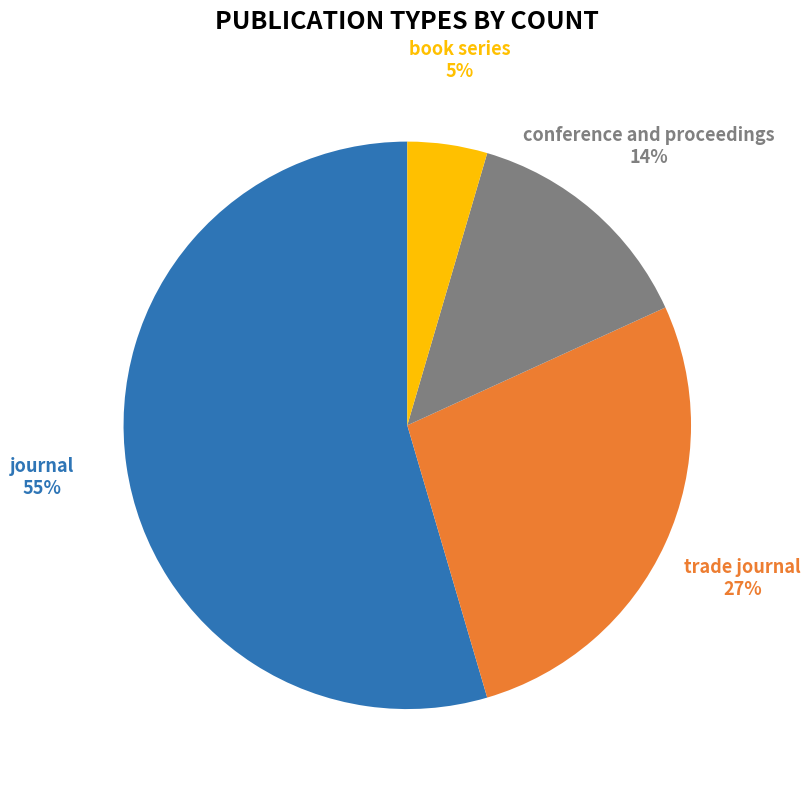

Which slice is the largest?

journal